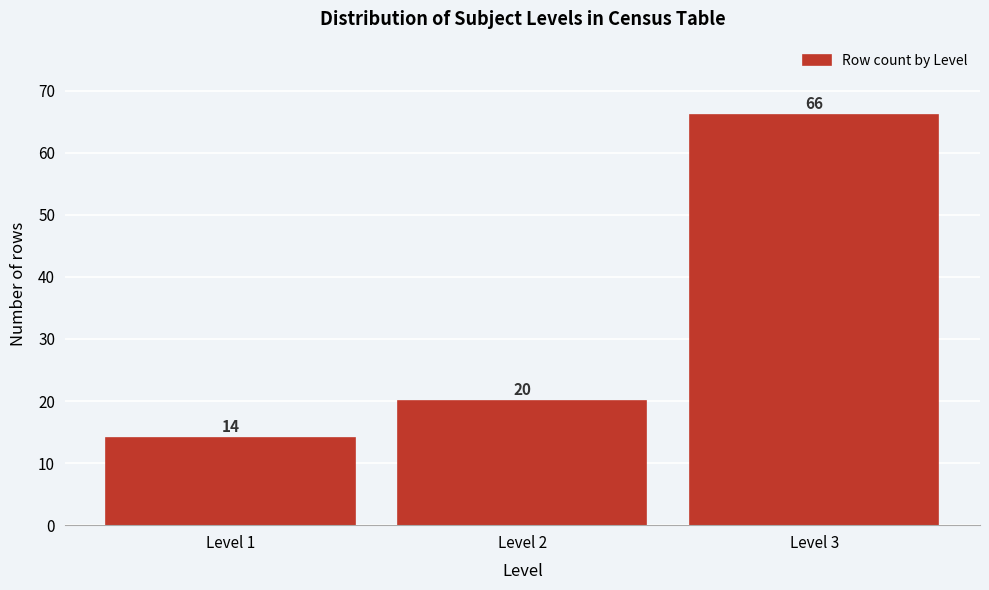

Reading left to right, list every bar in this chart as the range it spans on the x-axis followed by its height.

0.5 to 1.5: 14
1.5 to 2.5: 20
2.5 to 3.5: 66